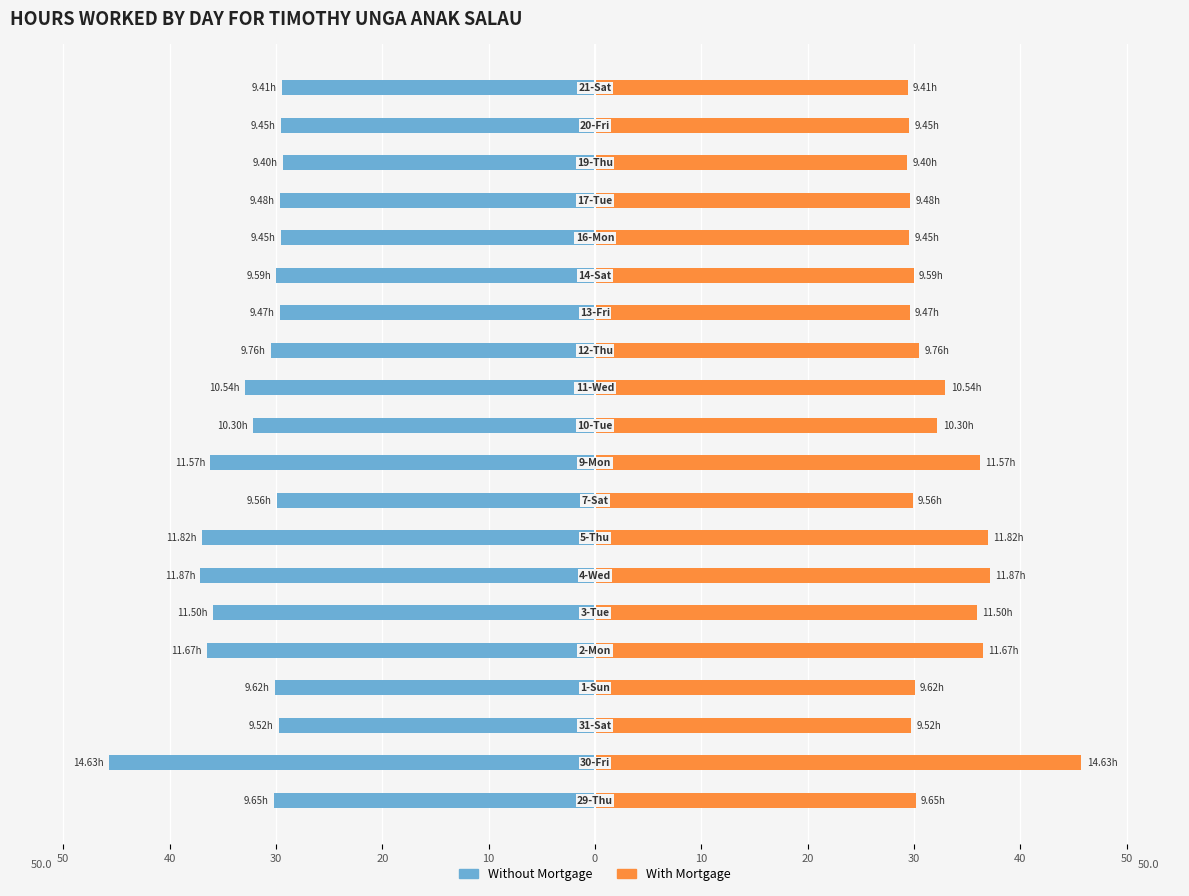

What is the minimum value shown in the chart?

-45.7